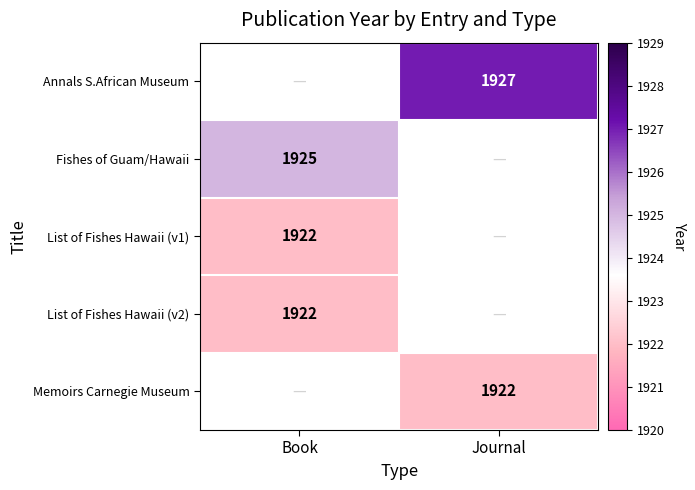

What is the smallest value displayed?

1922.0